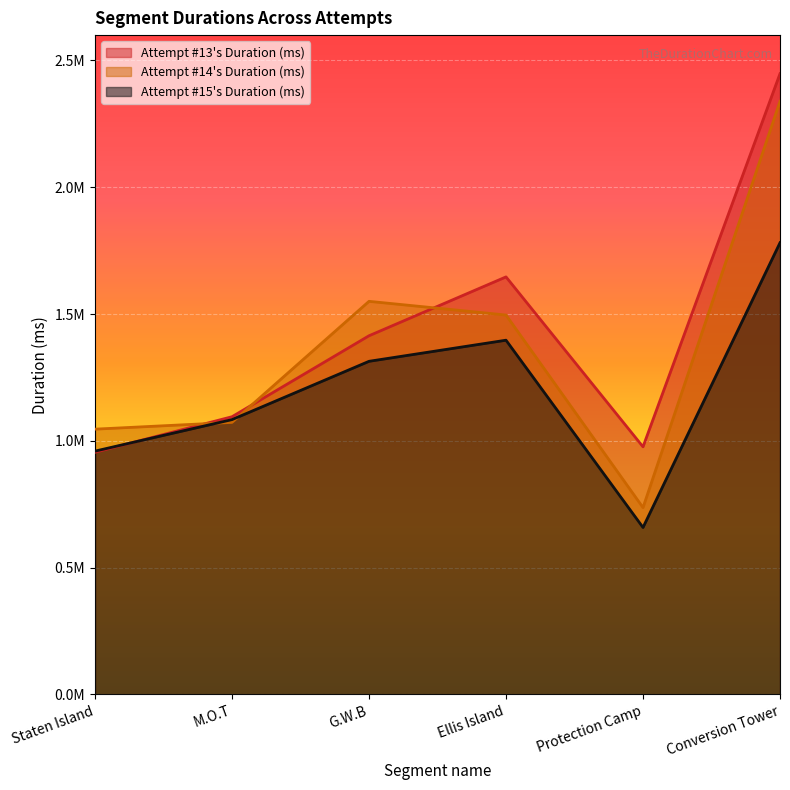

At Conversion Tower, list the series in order from smallest to largest.

Attempt #15's Duration (ms), Attempt #14's Duration (ms), Attempt #13's Duration (ms)